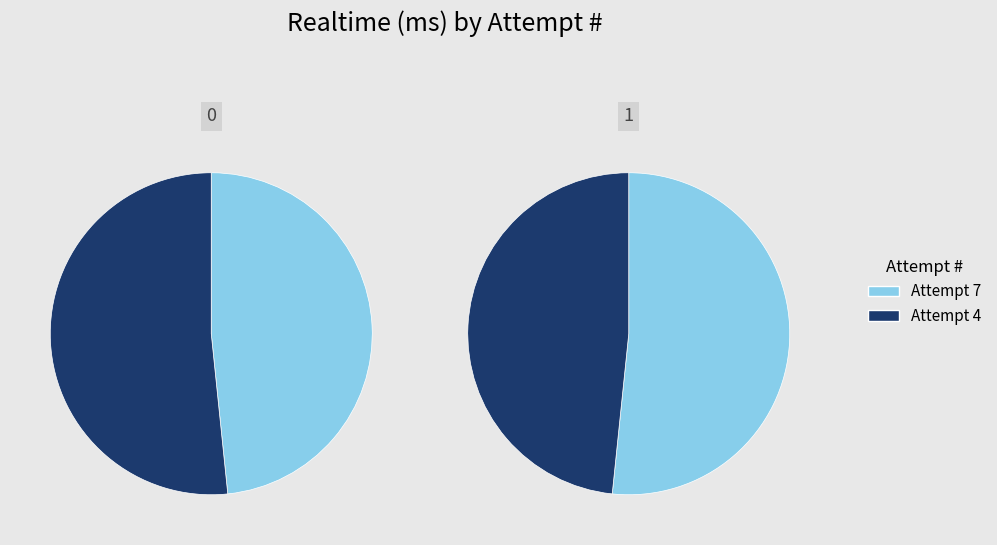

Approximately how many times larger is the value at 7 compared to 4?

0.9